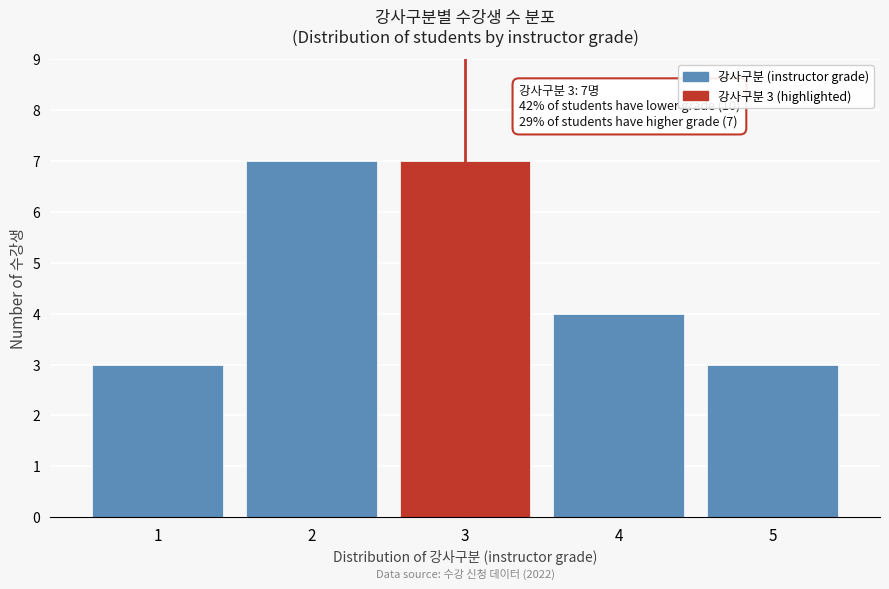

Reading right to left, what are all the values shown in this chart?

3	4	7	7	3